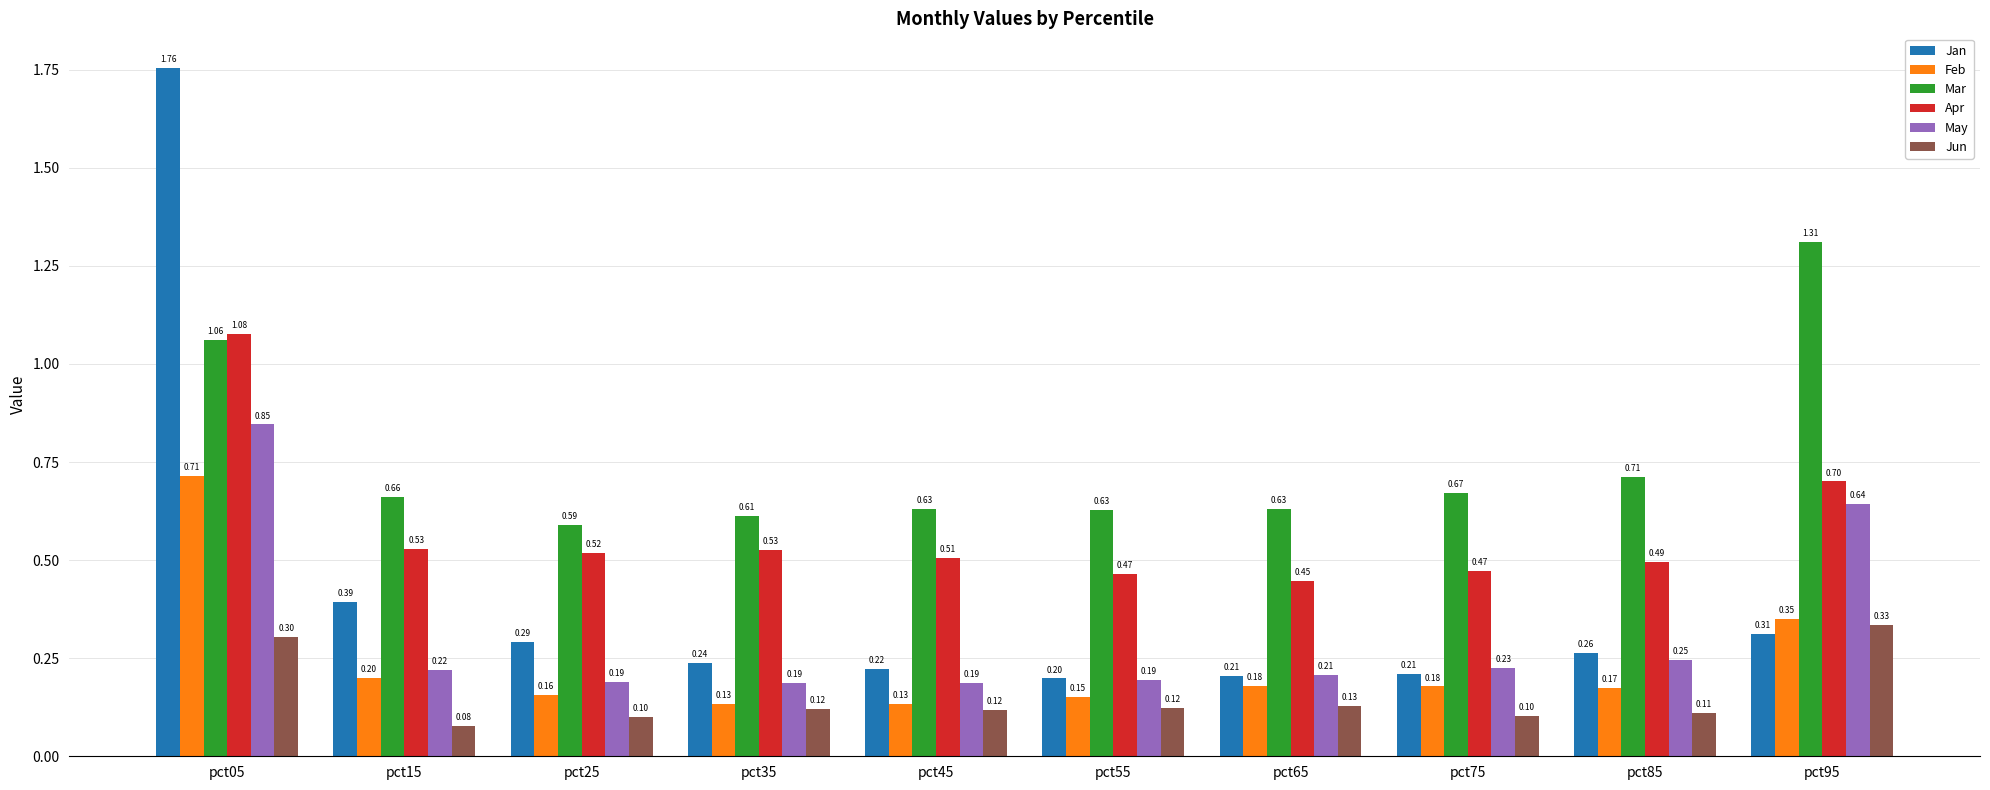

Is it true that Mar equals 0.7 at pct85?

True